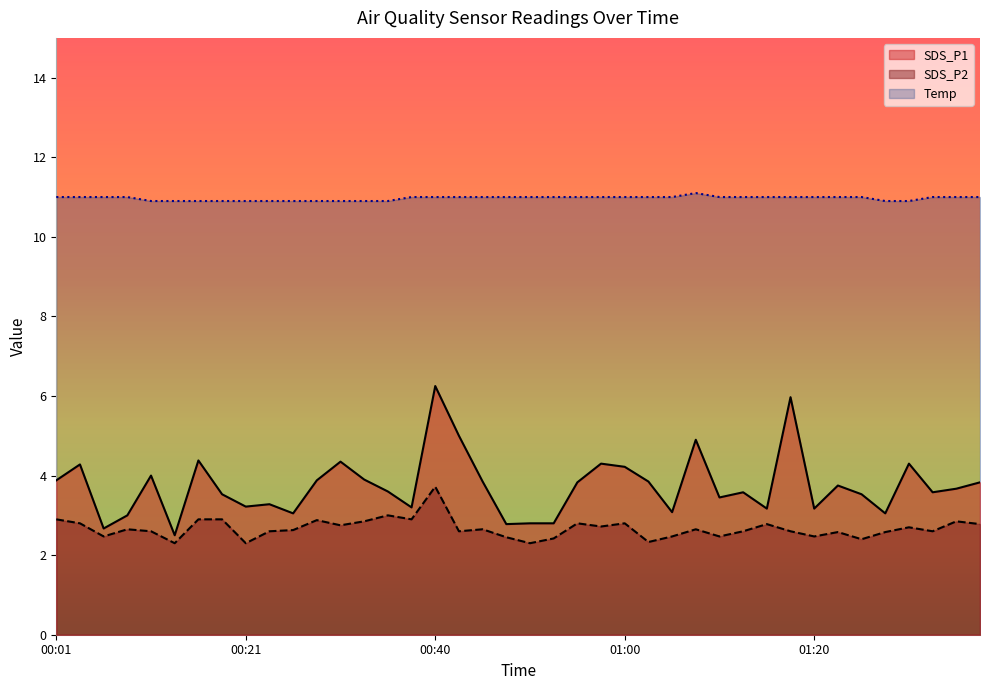

True or false: SDS_P1 and SDS_P2 intersect in this chart.

False